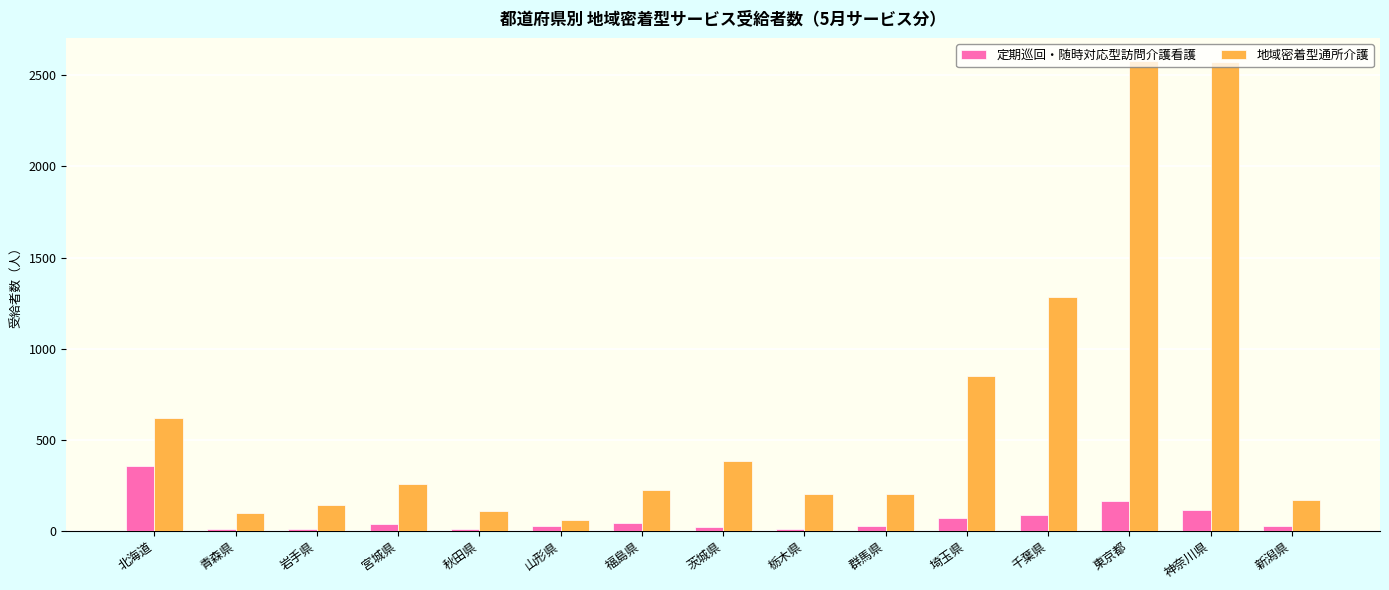

What is the smallest value displayed?

9